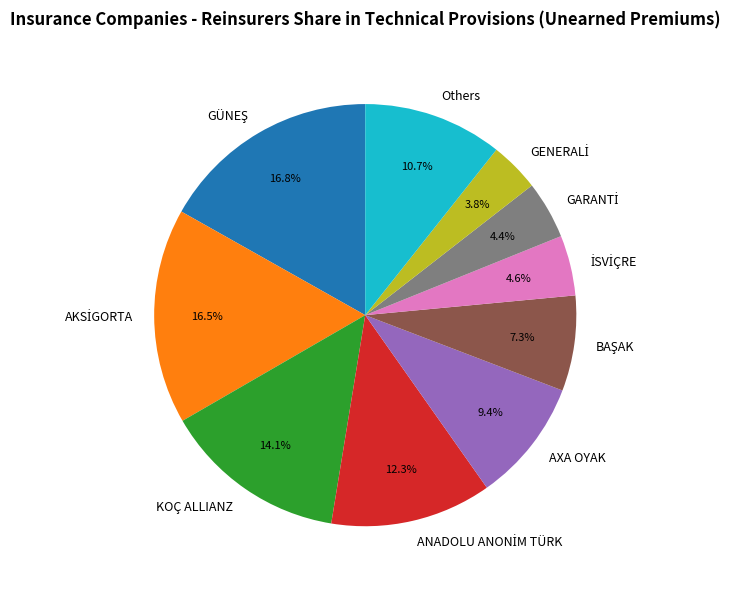

What percentage is NOT represented by KOÇ ALLIANZ?

85.9%